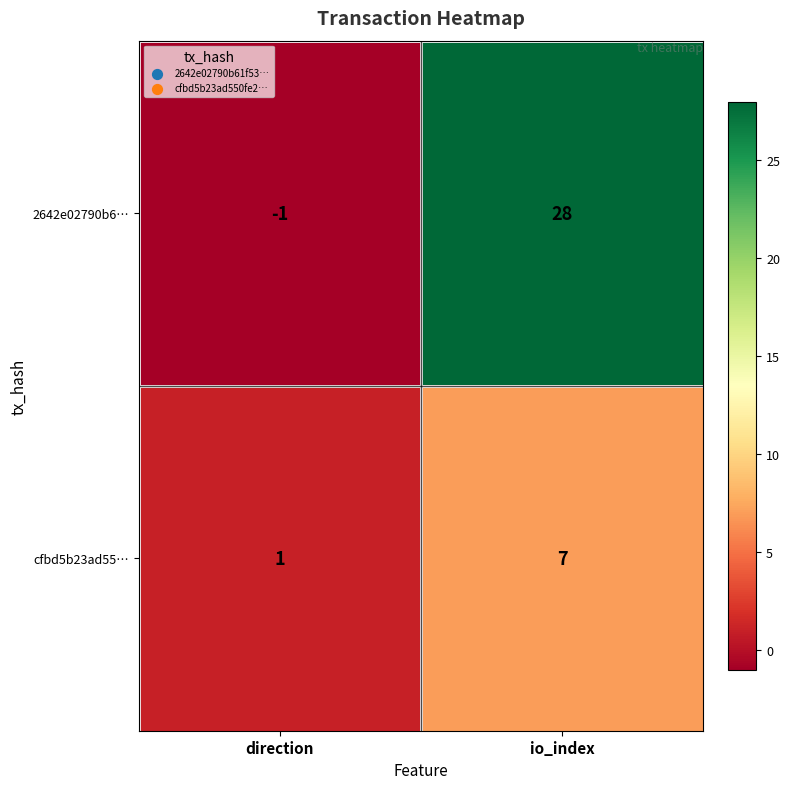

At which label is 2642e02790b6… closest to 13?

direction